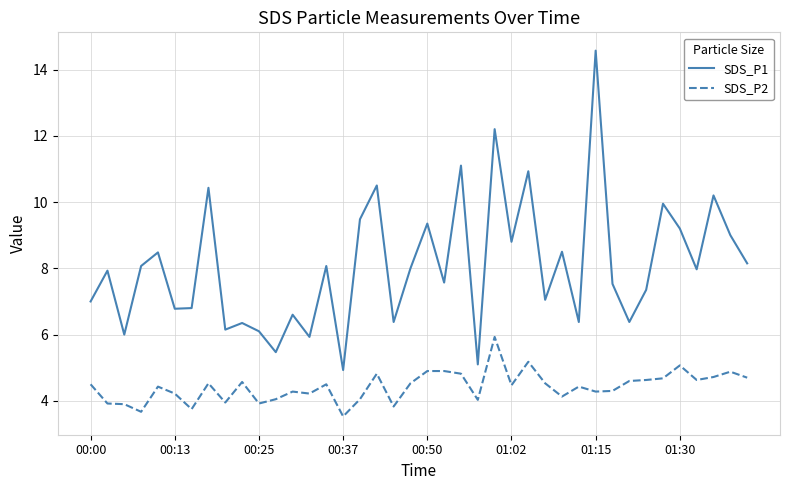

True or false: SDS_P2 and SDS_P1 intersect in this chart.

False